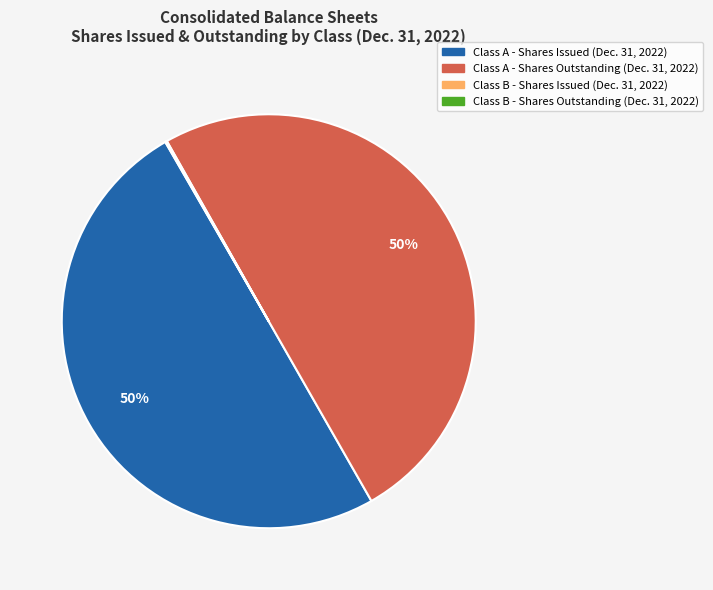

To the nearest percent, what is the difference between the largest and smallest slice percentages?

50%